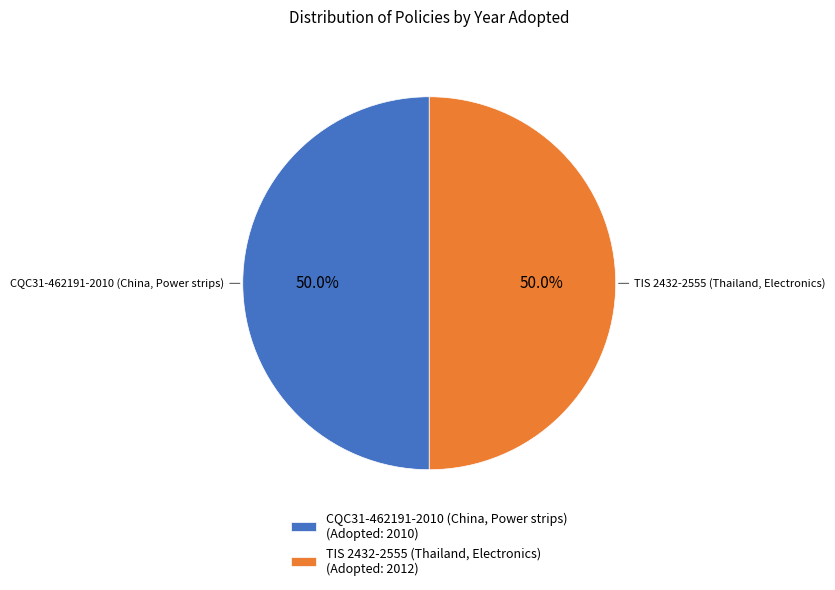

What percentage is the TIS 2432-2555 (Thailand, Electronics) slice, to the nearest percent?

50%